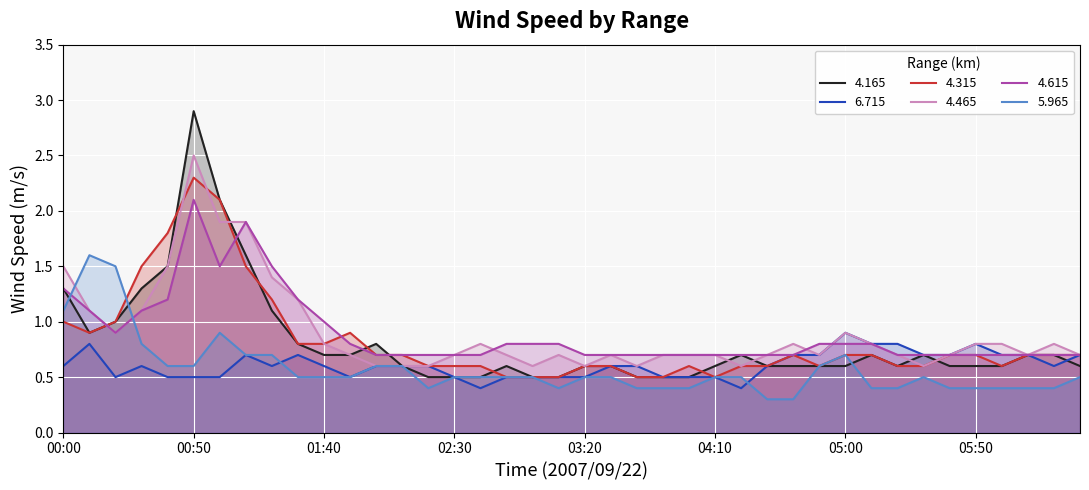

What are all the series names shown in the legend?

4.165, 6.715, 4.315, 4.465, 4.615, 5.965